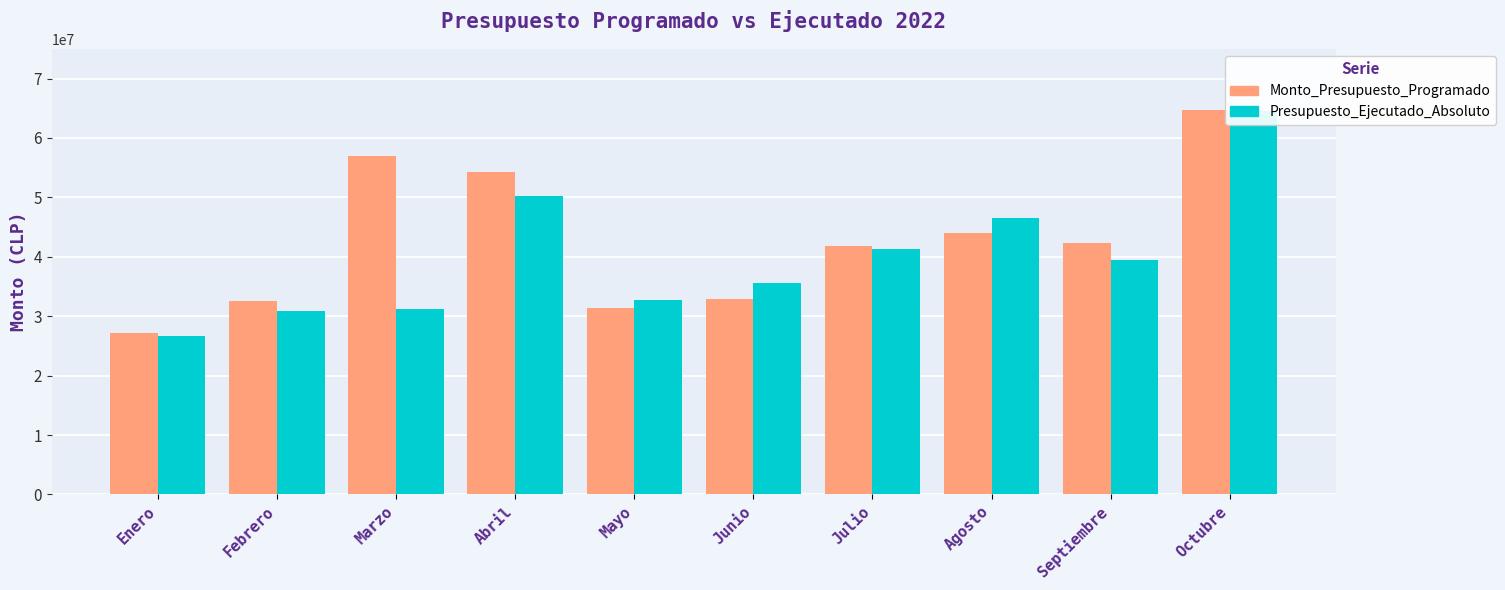

Is it true that Presupuesto_Ejecutado_Absoluto equals 12298274 at Mayo?

False